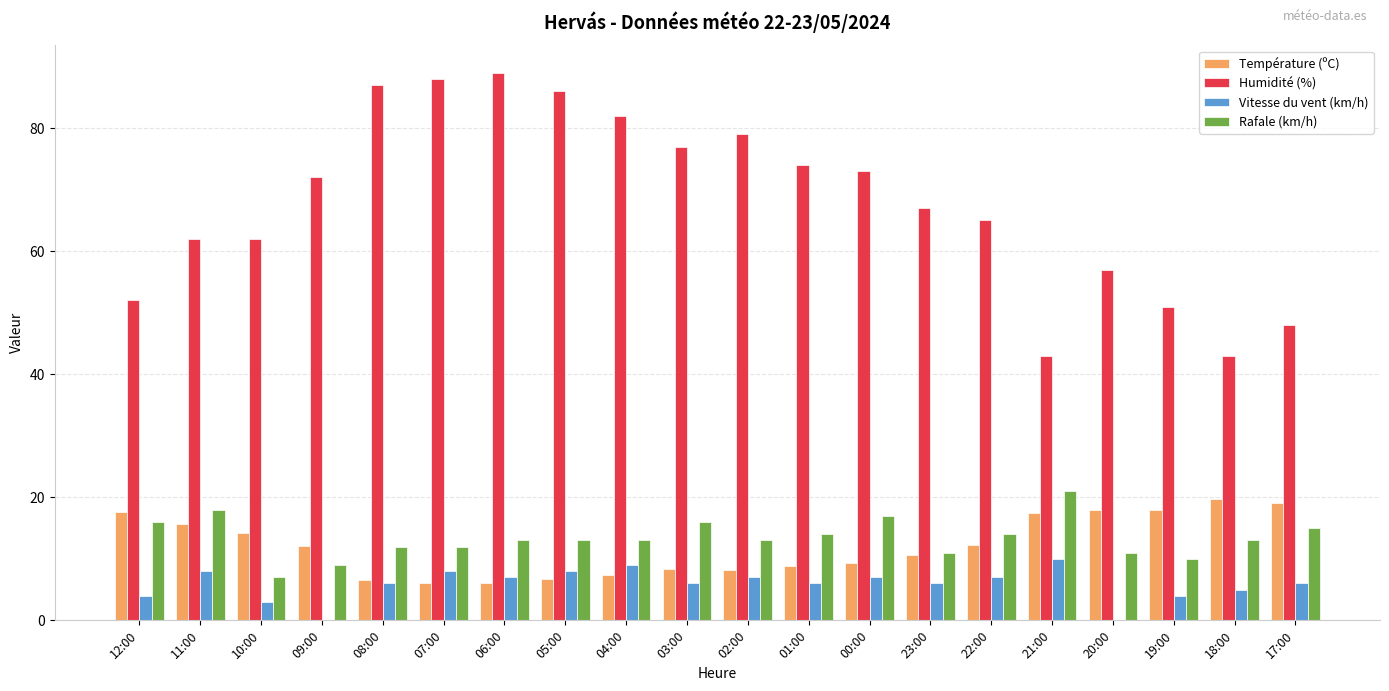

What is the total value across all series at 01:00?

102.8